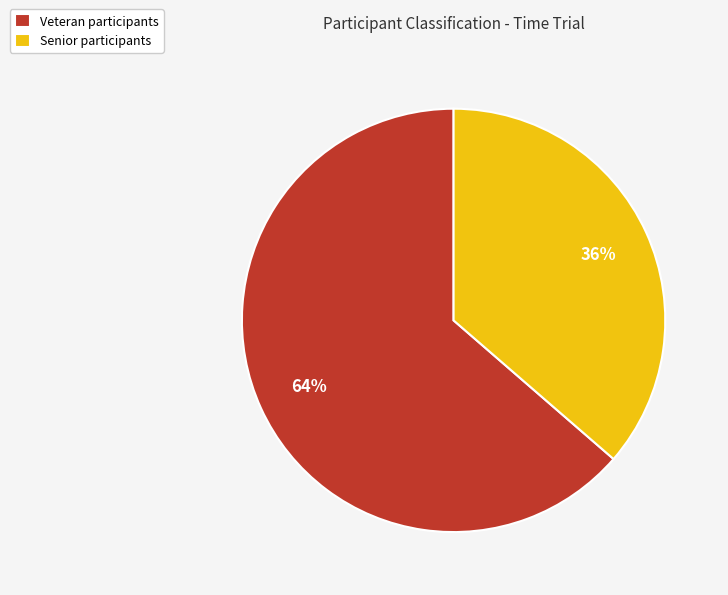

What percentage is the Senior participants slice, to the nearest percent?

36%